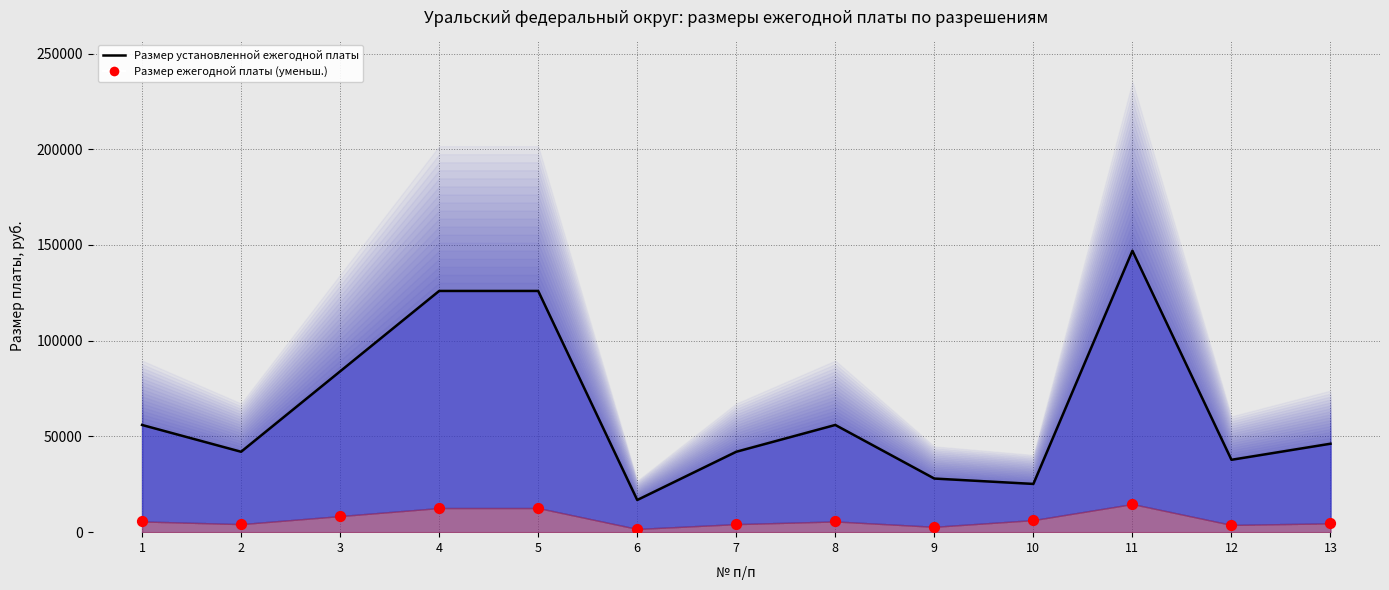

Which series has the largest total across all categories?

Размер установленной ежегодной платы